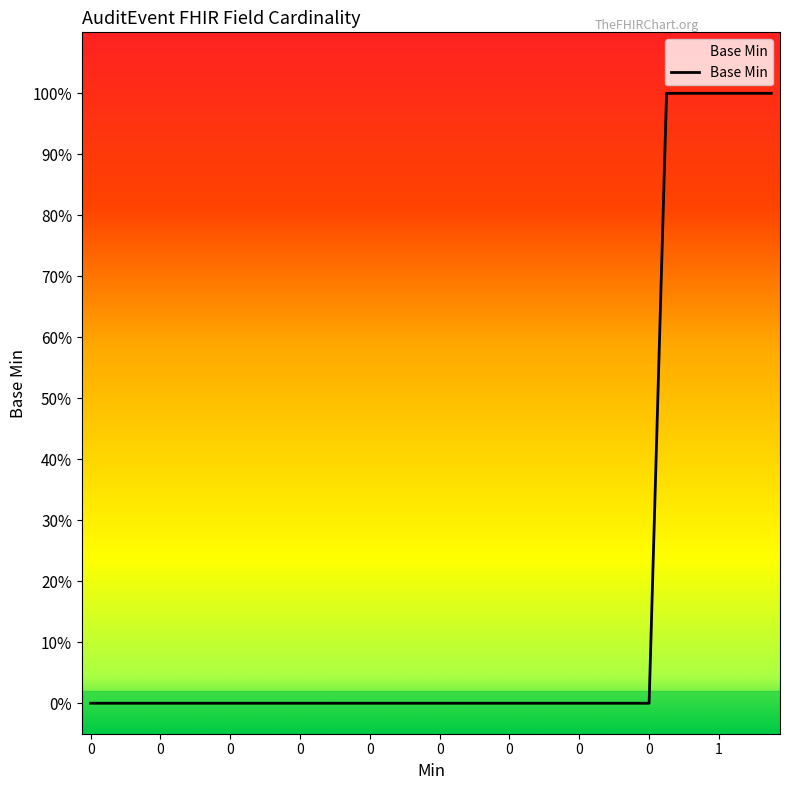

Does the chart display data point markers on the line(s)?

No